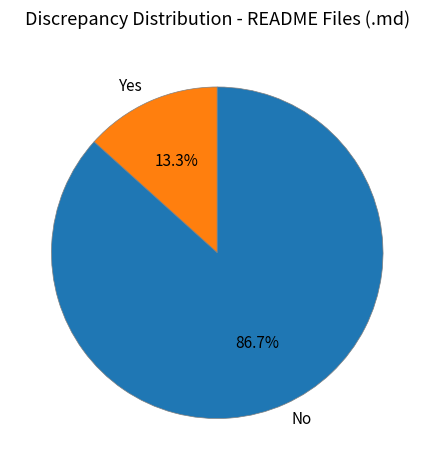

What percentage is NOT represented by No?

13.3%